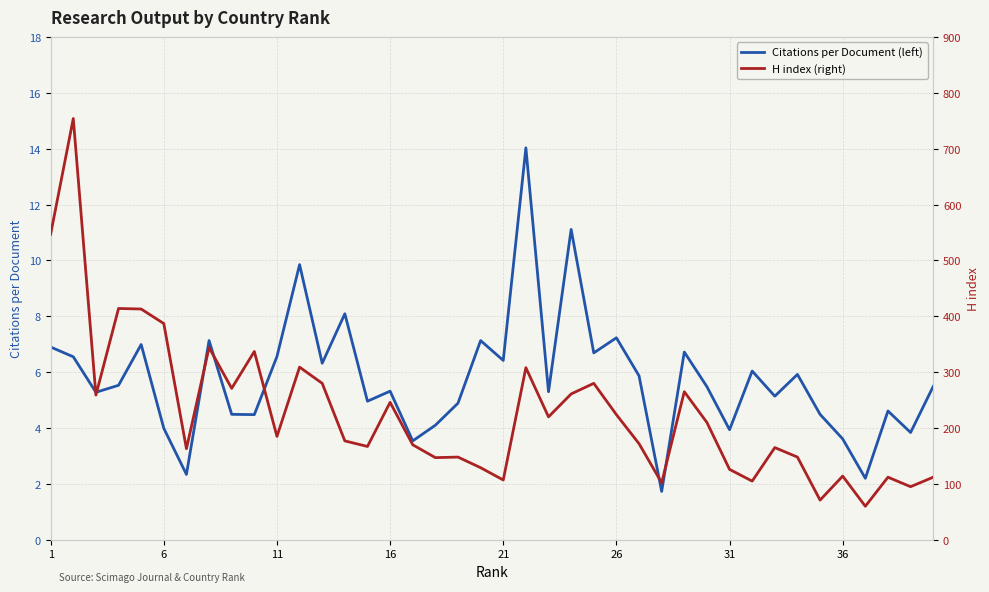

True or false: Citations per Document (left) has a value of 8.6 at 21.

False